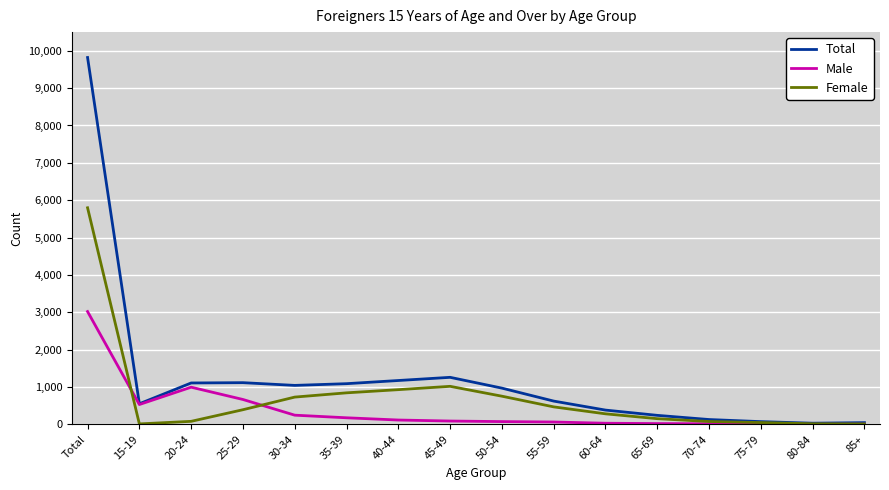

List the series in order of their overall mean, lowest first.

Male, Female, Total